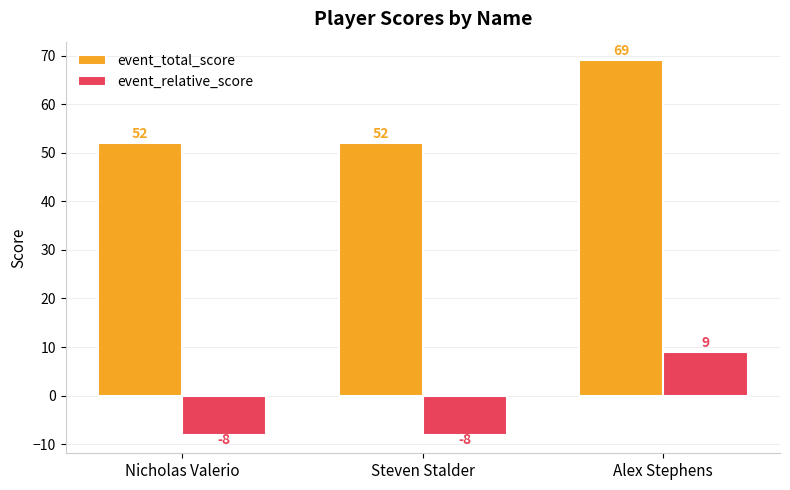

The value of event_relative_score at Alex Stephens is 13. True or false?

False